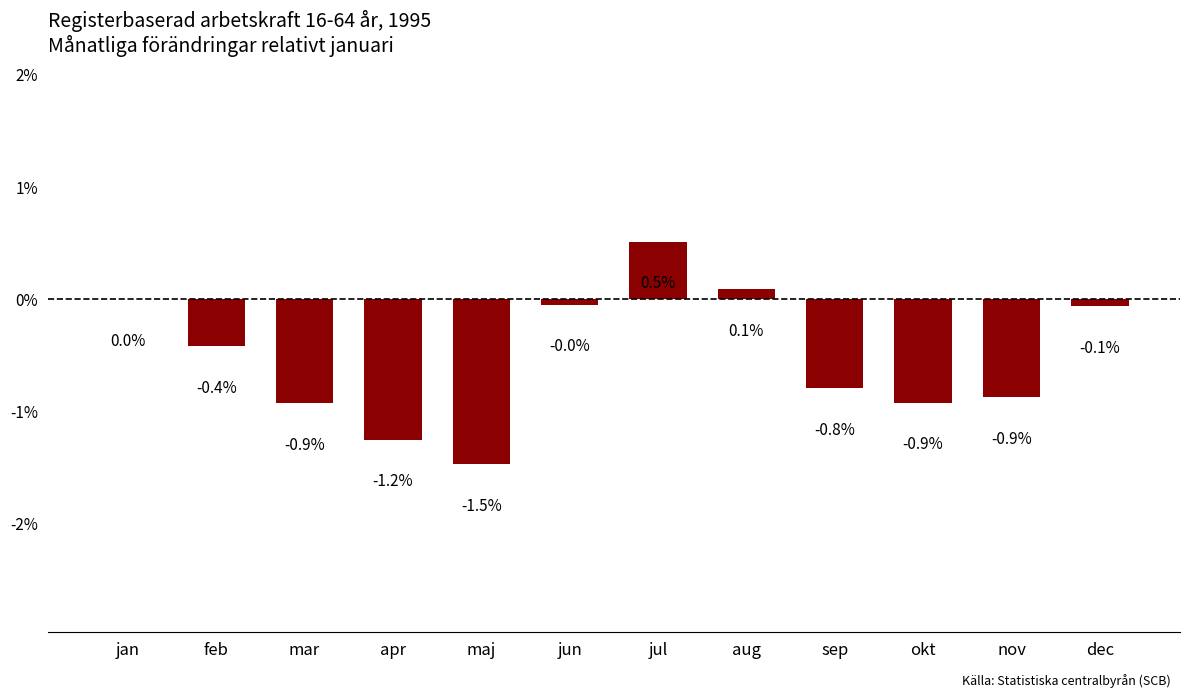

What is the sum of all values?

-6.1